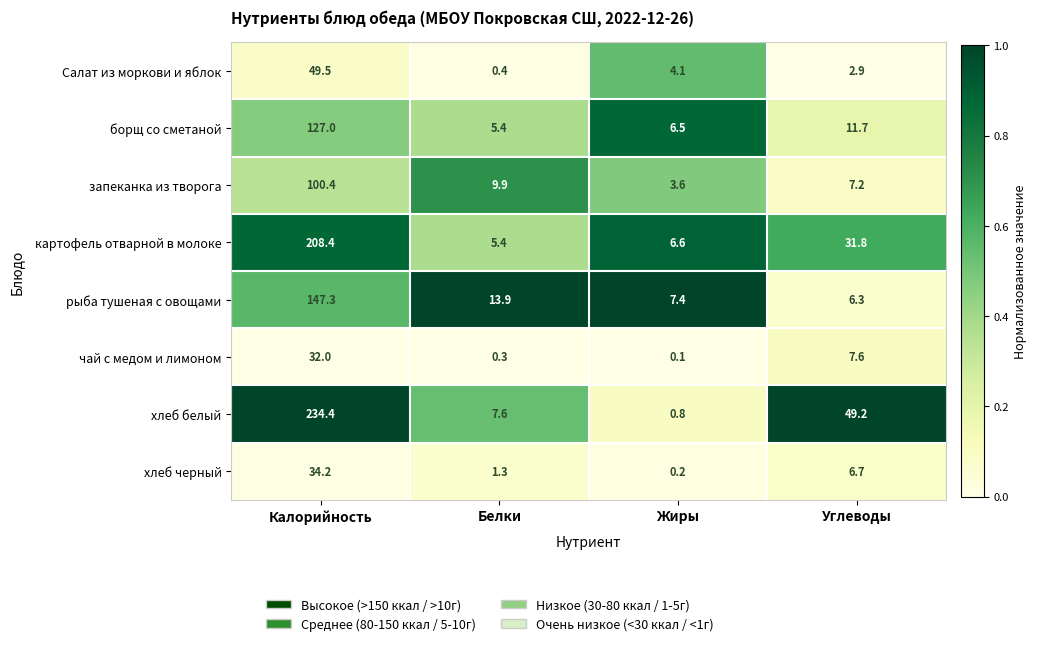

What is the highest value of the хлеб черный series?

34.2